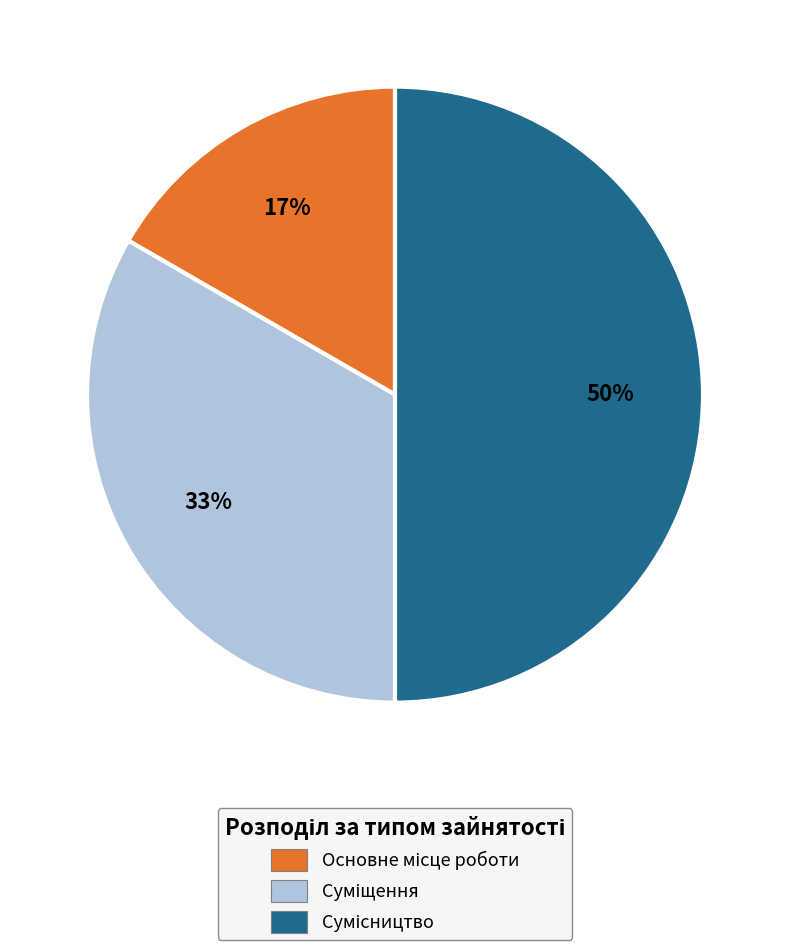

To the nearest percent, what is the difference between the largest and smallest slice percentages?

33%